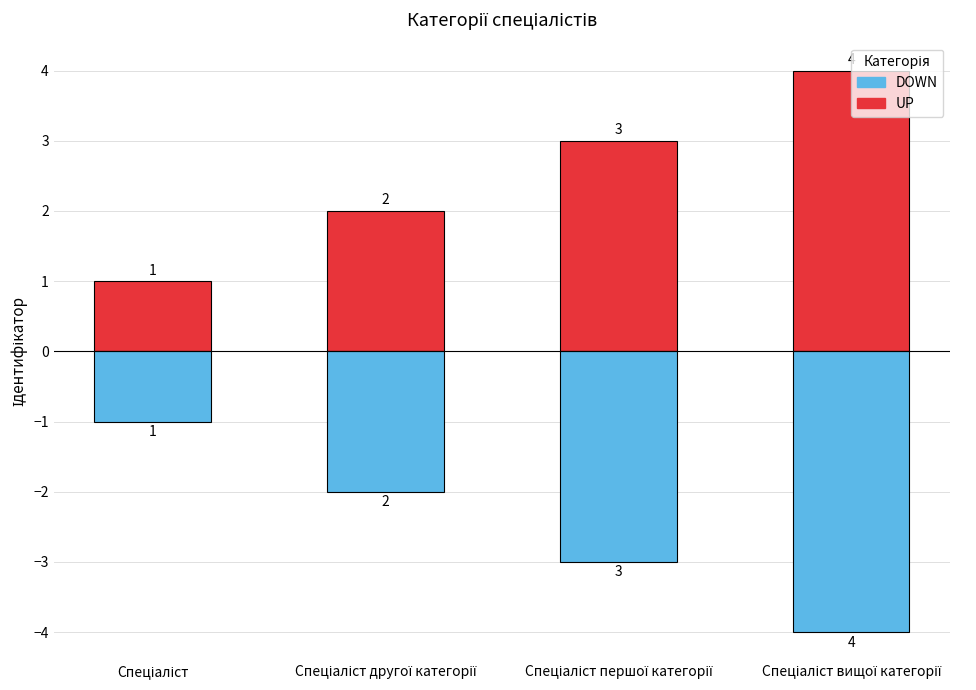

Count the number of data series in this chart.

2